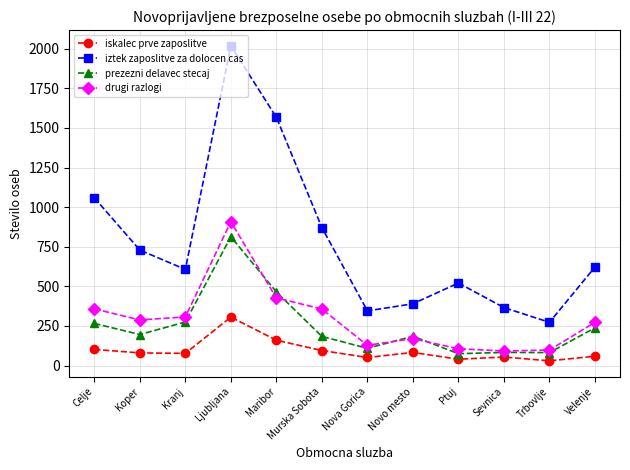

Is the value of iskalec prve zaposlitve at Koper greater than the value of iztek zaposlitve za dolocen cas at Novo mesto?

No